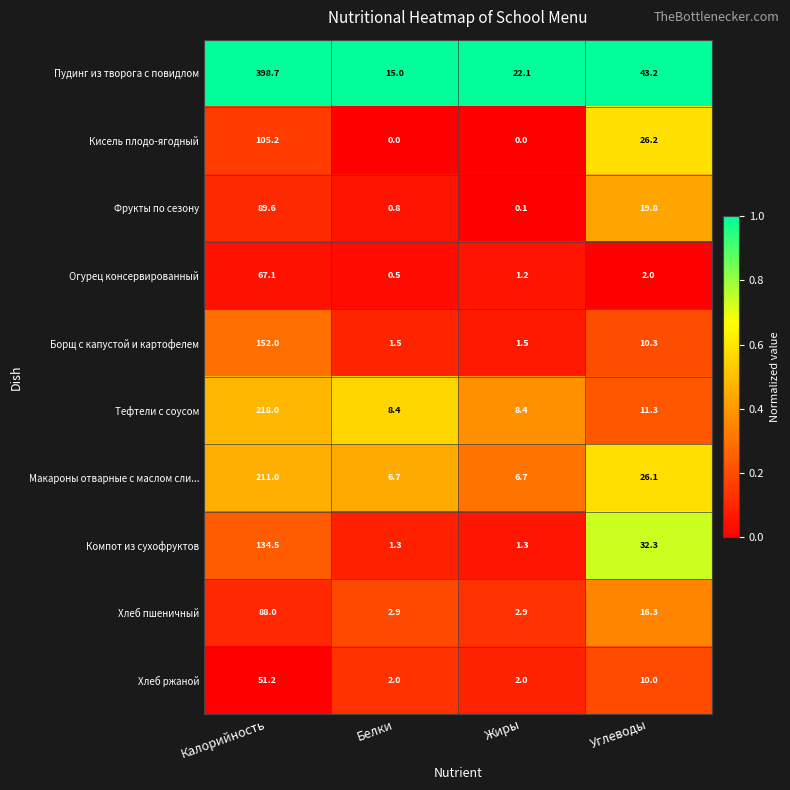

Which series has the largest total across all categories?

Пудинг из творога с повидлом